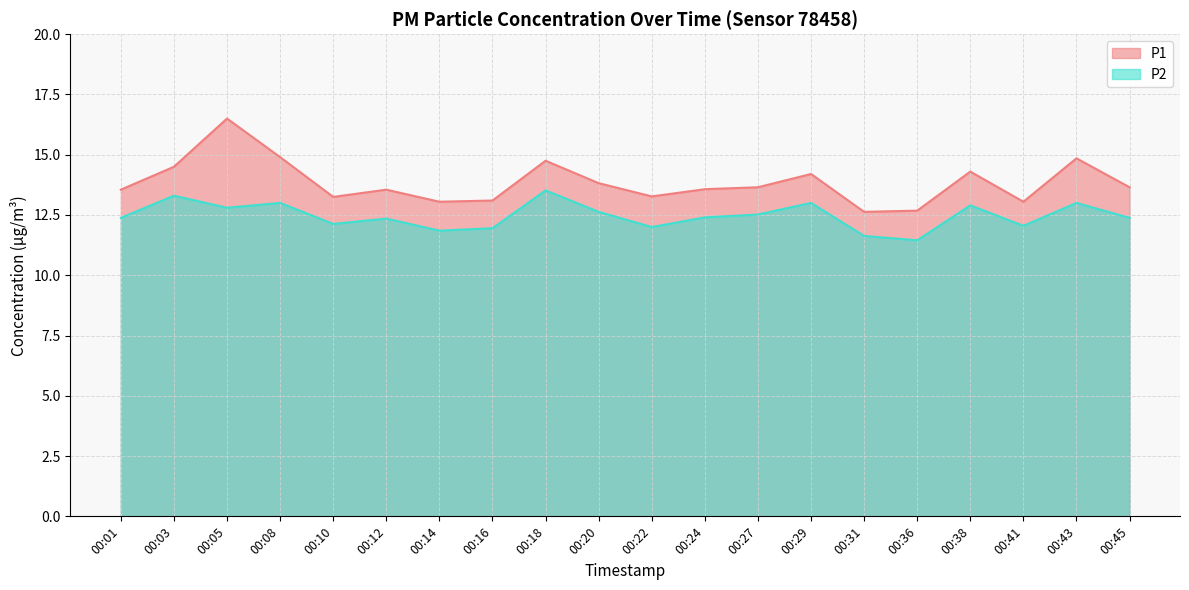

Is it true that P1 equals 17.6 at 00:14?

False